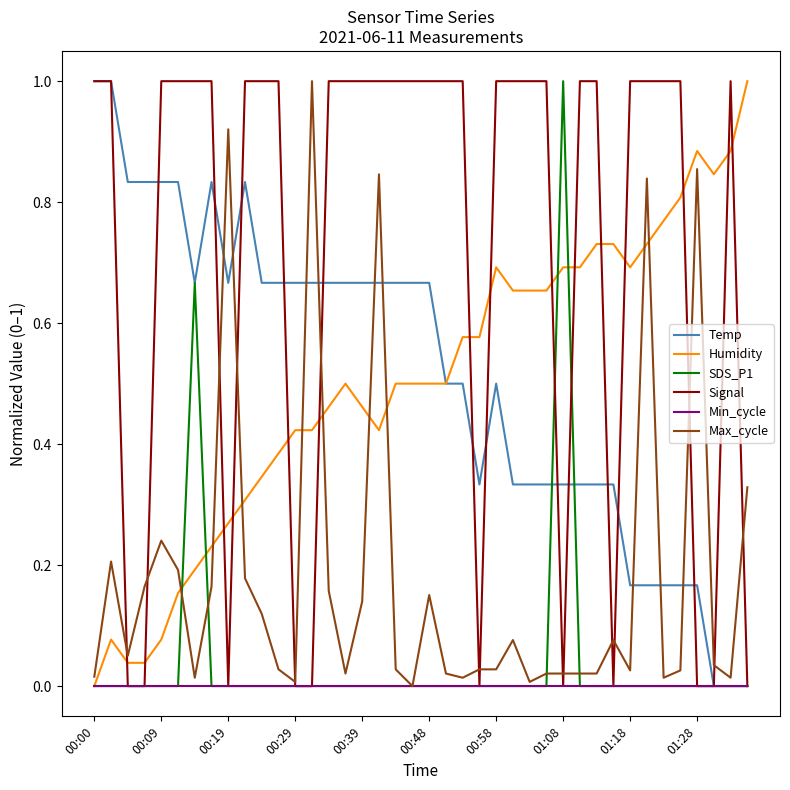

Does the chart have visible grid lines?

No